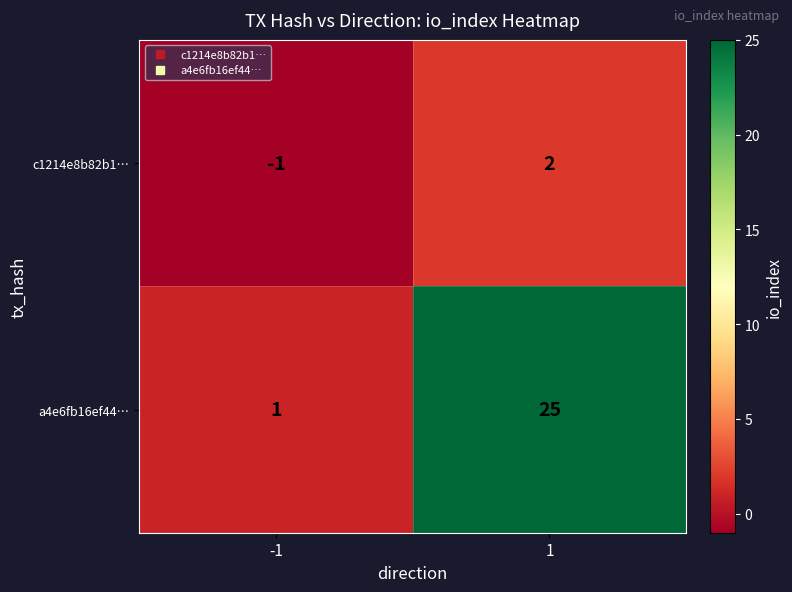

How many distinct data groups are displayed?

2